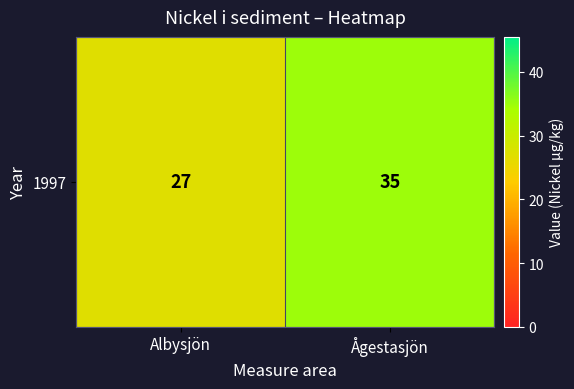

True or false: the data shows 35 at Ågestasjön.

True